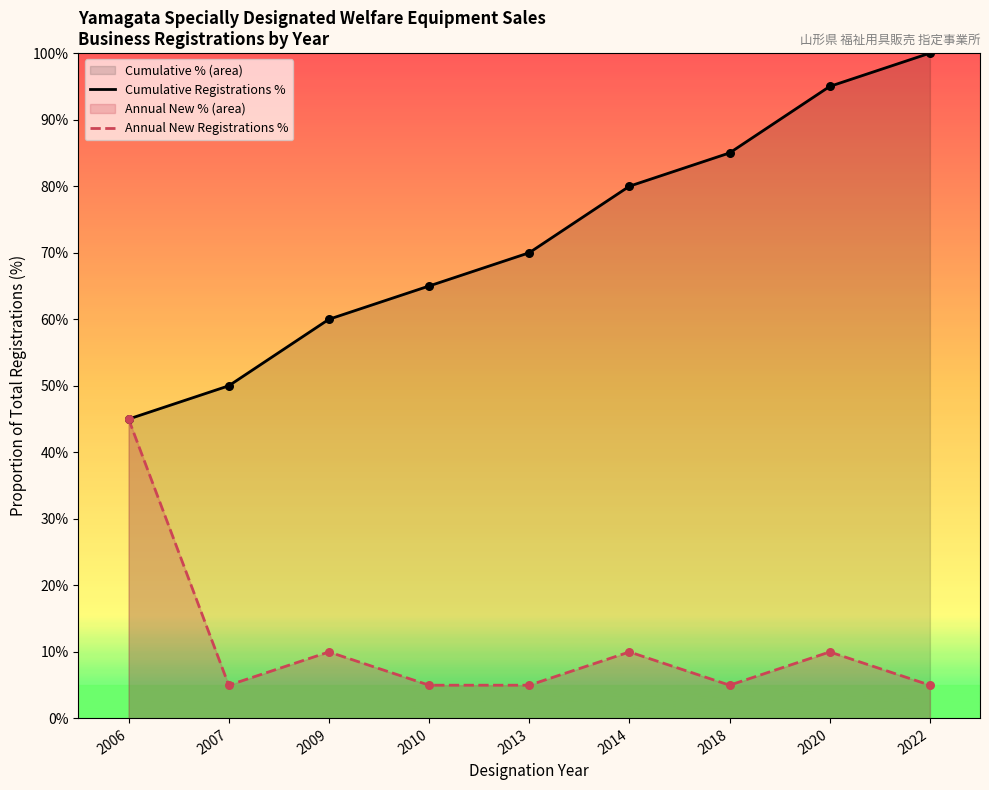

What are all the series names shown in the legend?

Cumulative Registrations %, Annual New Registrations %